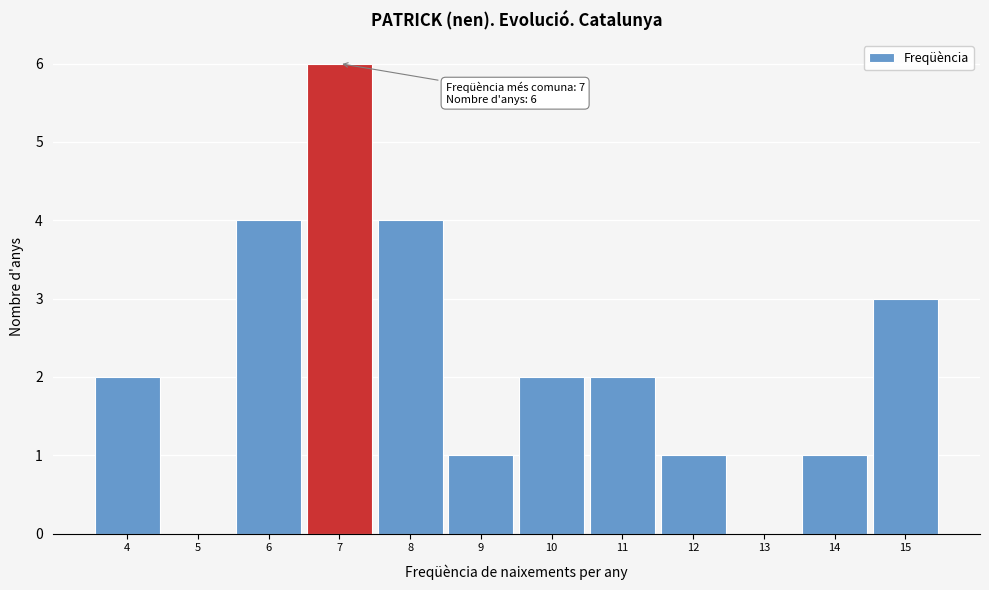

Over which range of the x-axis is the bar tallest?

6.5 to 7.5